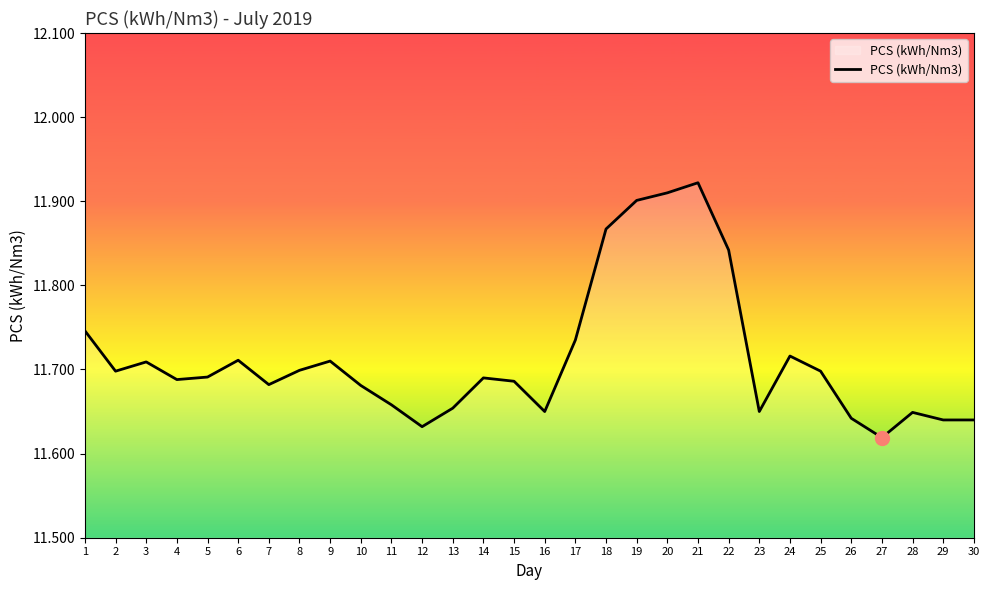

Is this an area chart (filled region under the line)?

No